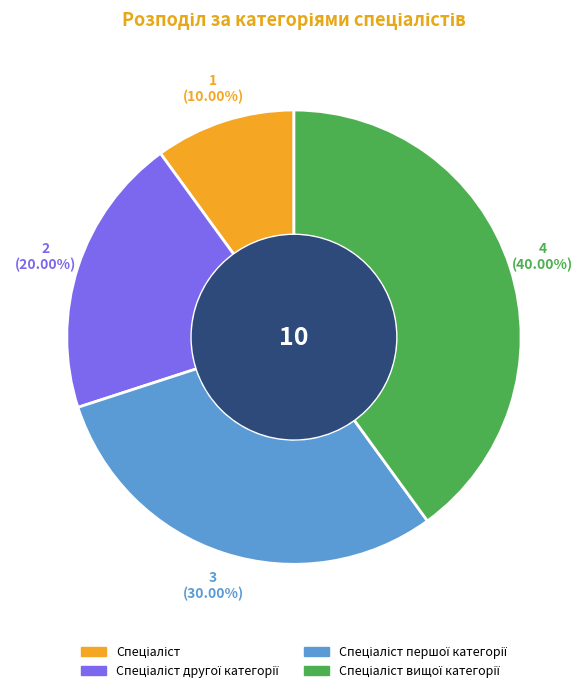

Does any single category account for the majority?

No